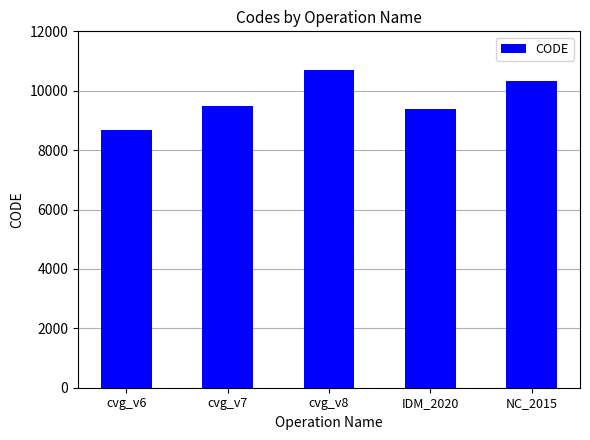

What is the value of the 3rd bar from the left?

10707